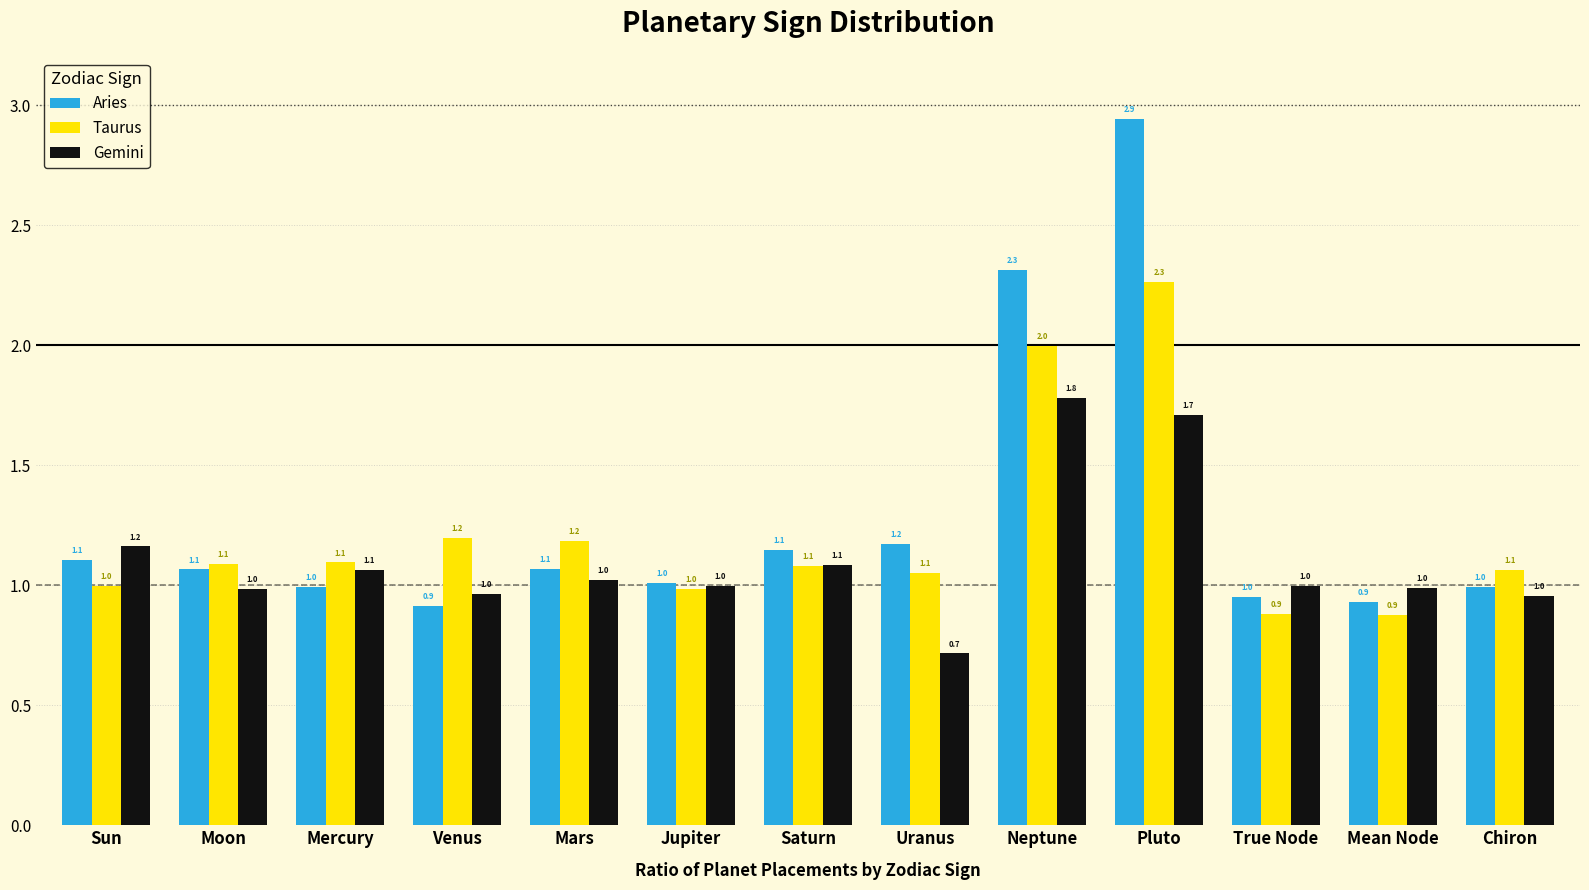

At Sun, list the series in order from largest to smallest.

Gemini, Aries, Taurus